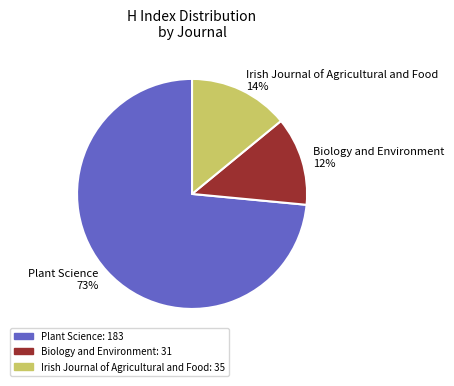

Is it true that Biology and Environment is 1% of the pie?

False